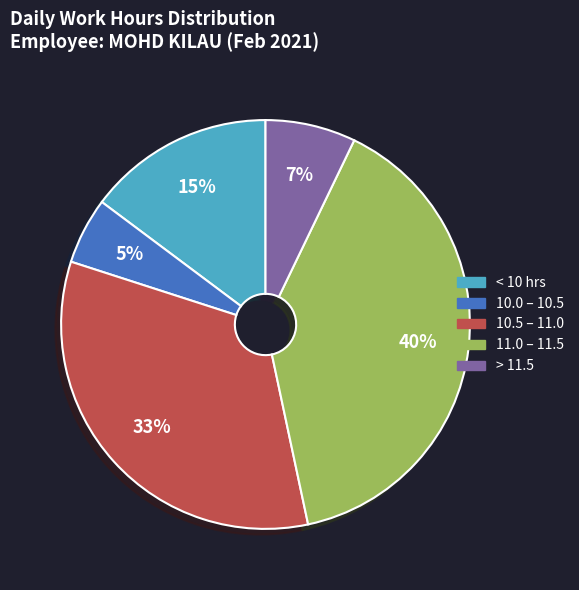

Do 10.0 – 10.5 and > 11.5 together represent more than half of the pie?

No